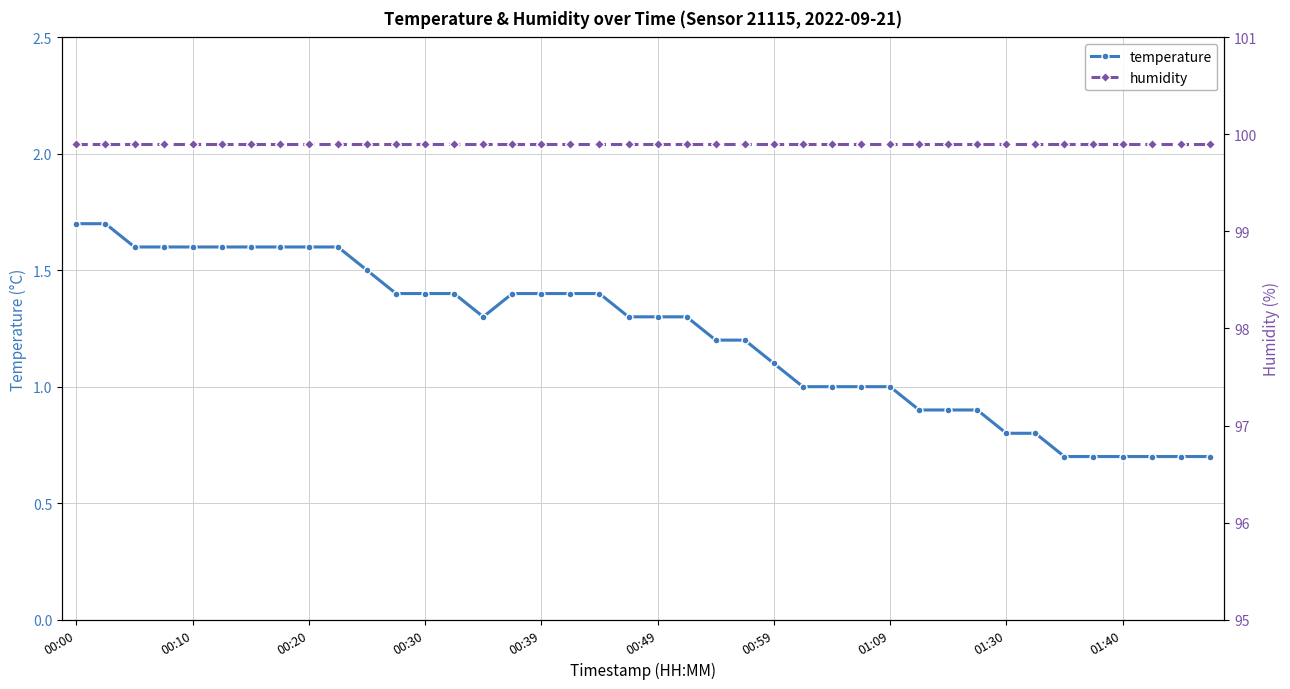

What is the difference between the second highest and minimum values in the temperature series?

1.0